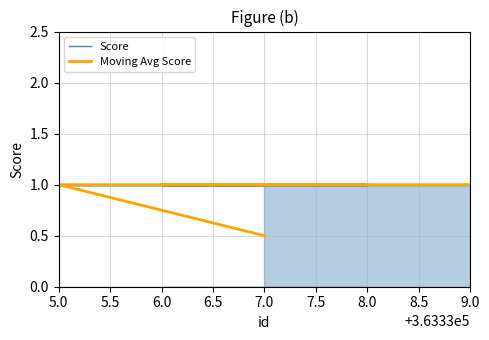

True or false: Score and Moving Avg Score intersect in this chart.

False